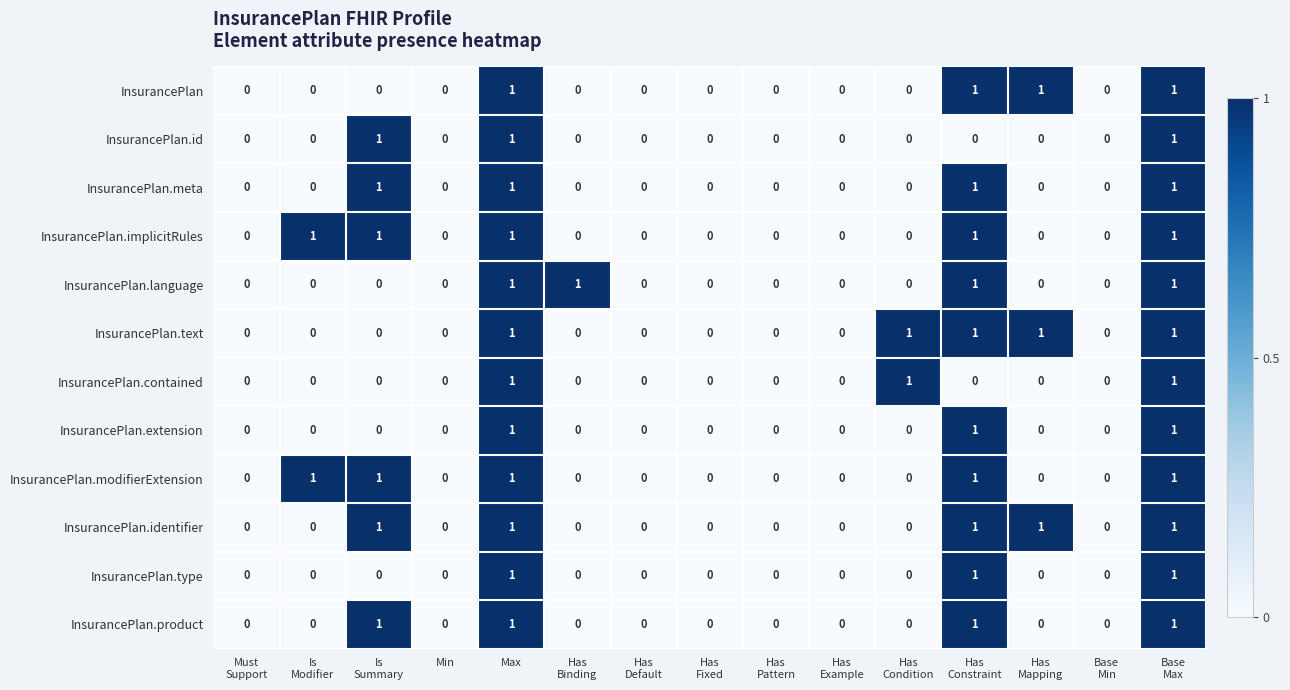

True or false: InsurancePlan.extension has a value of 0 at Min.

True